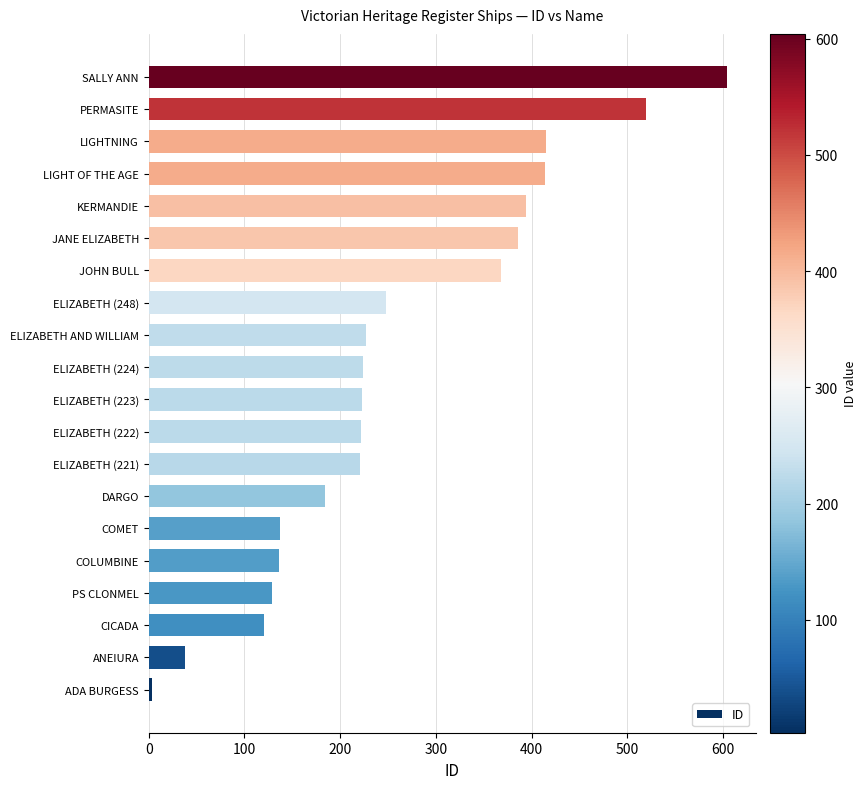

Is it true that the value at SALLY ANN is 408?

False